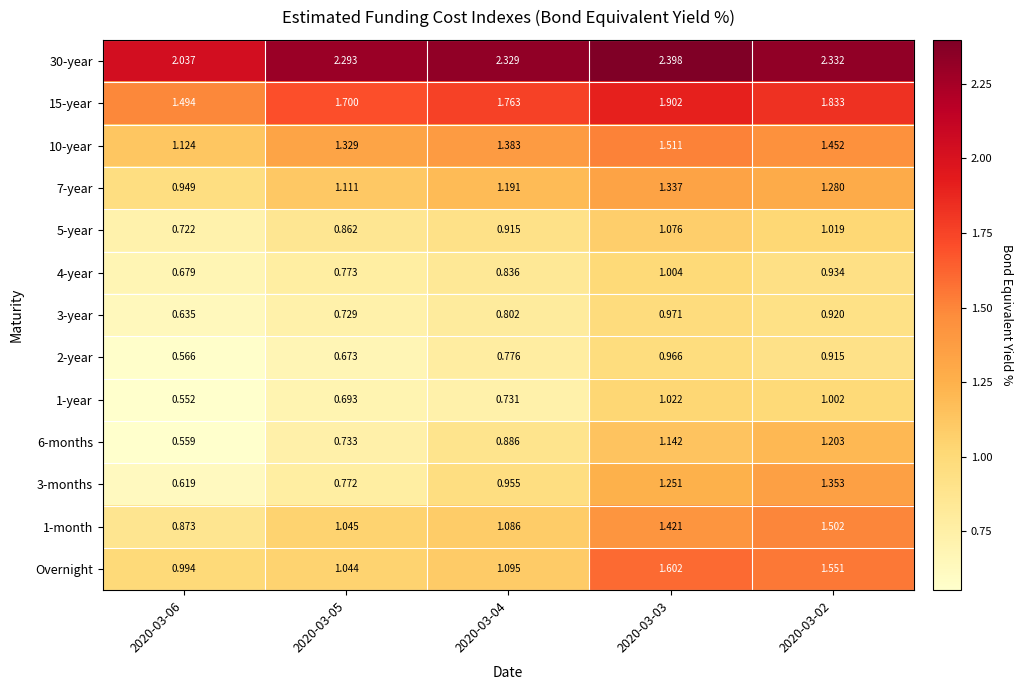

Is the value of 6-months at 2020-03-02 greater than the value of 2-year at 2020-03-04?

Yes